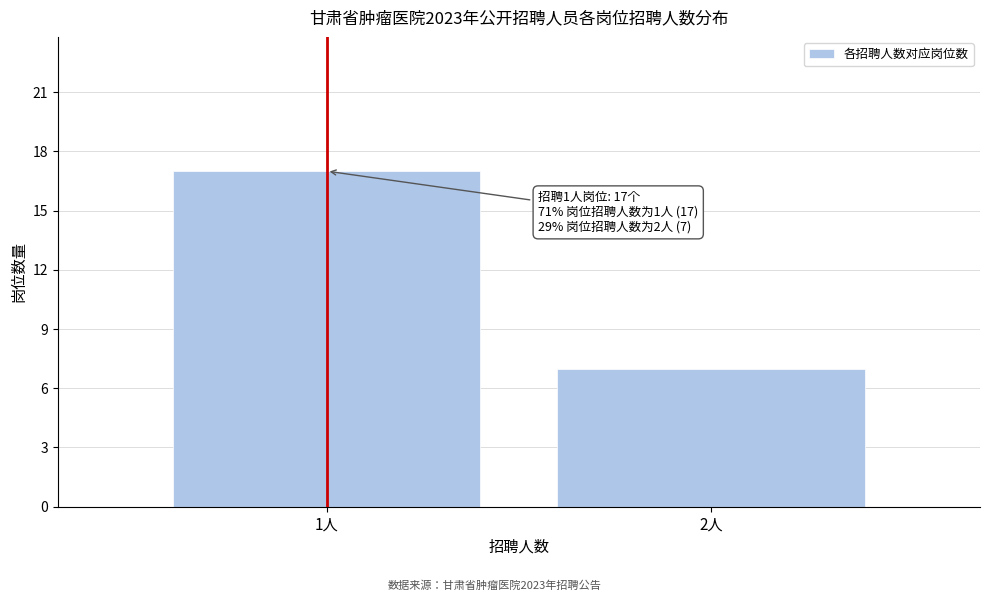

Reading left to right, extract all data points from this chart.

1人=17	2人=7